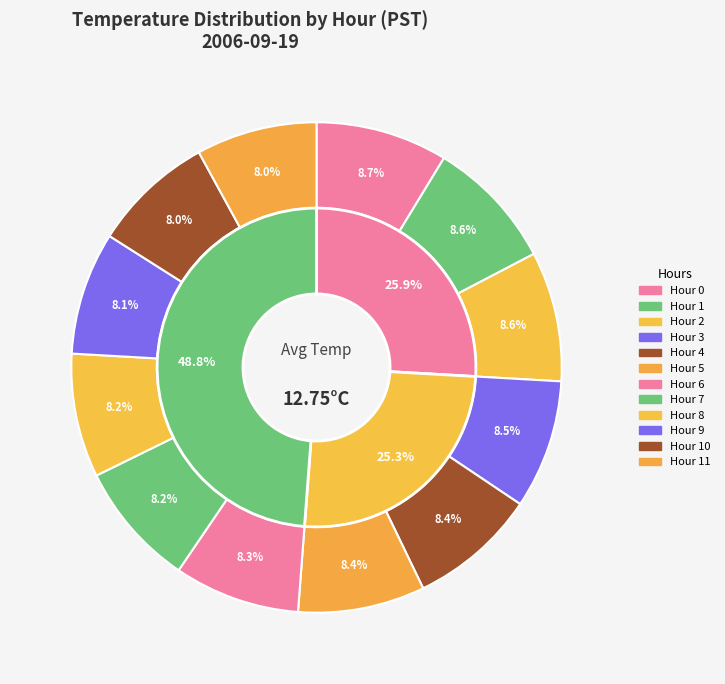

To the nearest percent, what portion does Hour 4 represent?

8%